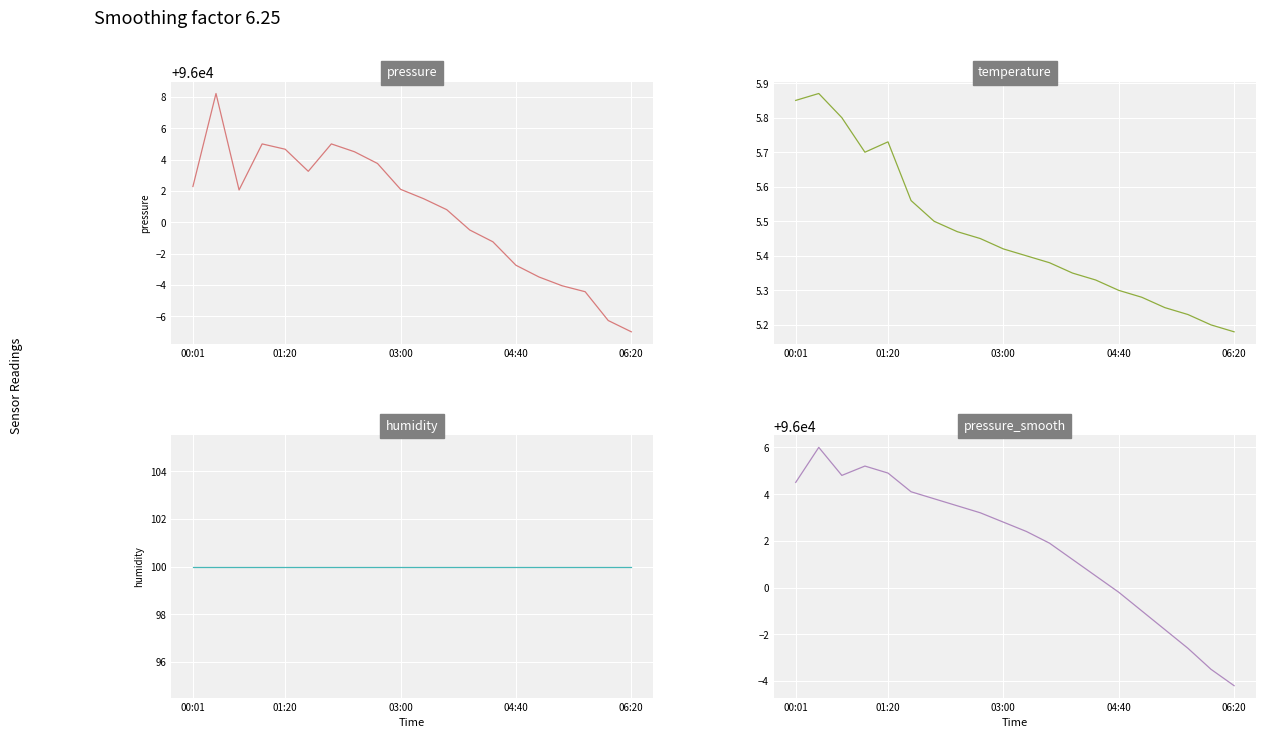

Does the chart display data point markers on the line(s)?

No